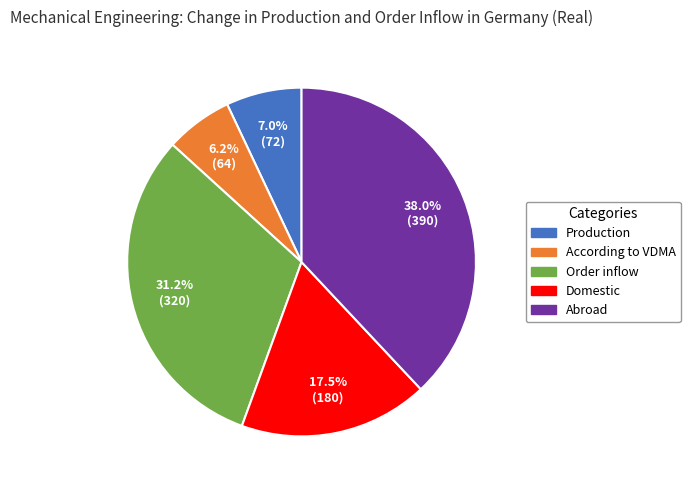

Which has a higher value, Domestic or Abroad?

Abroad